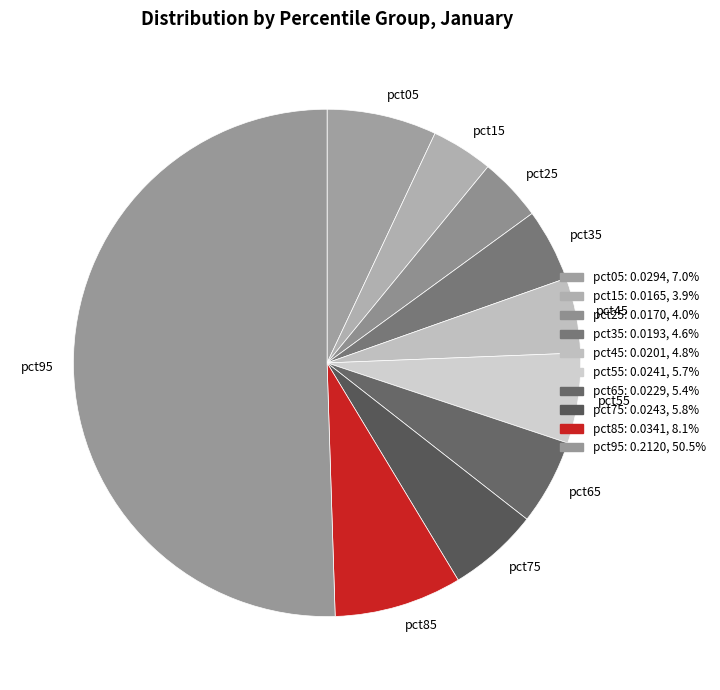

What is the largest slice in the pie chart?

pct95